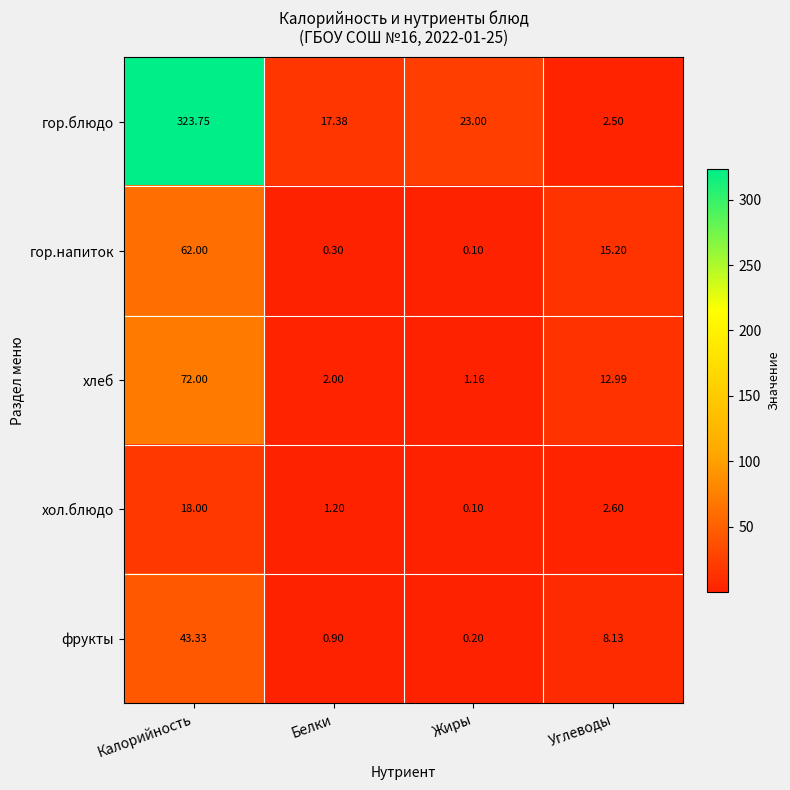

Between Калорийность and Углеводы, which series saw the biggest shift?

гор.блюдо